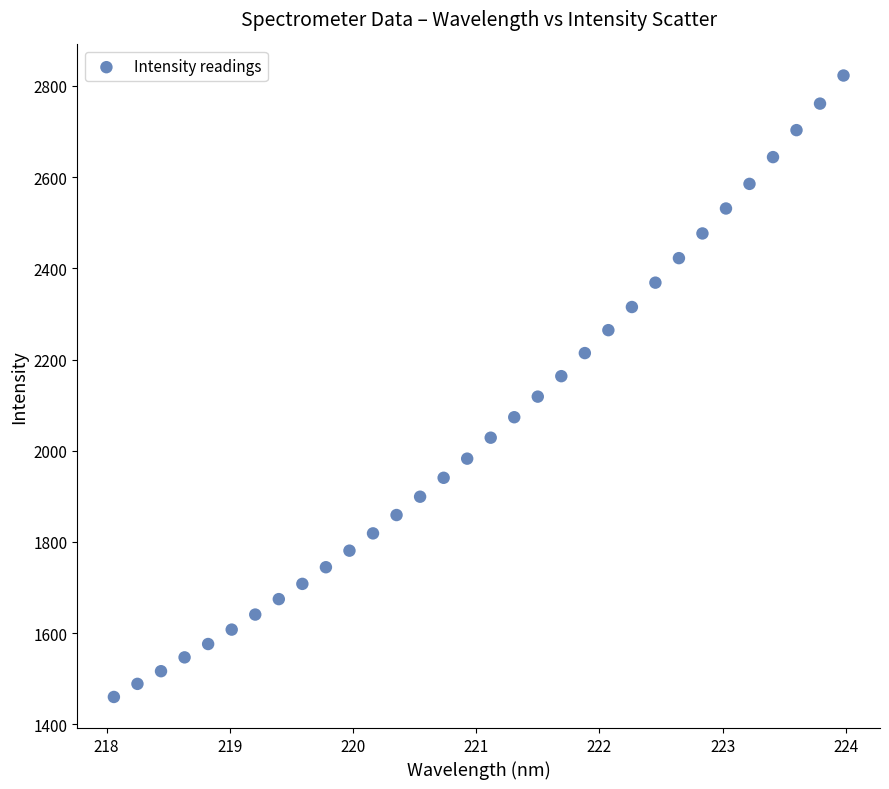

What is the range of X values (max minus min)?

5.9